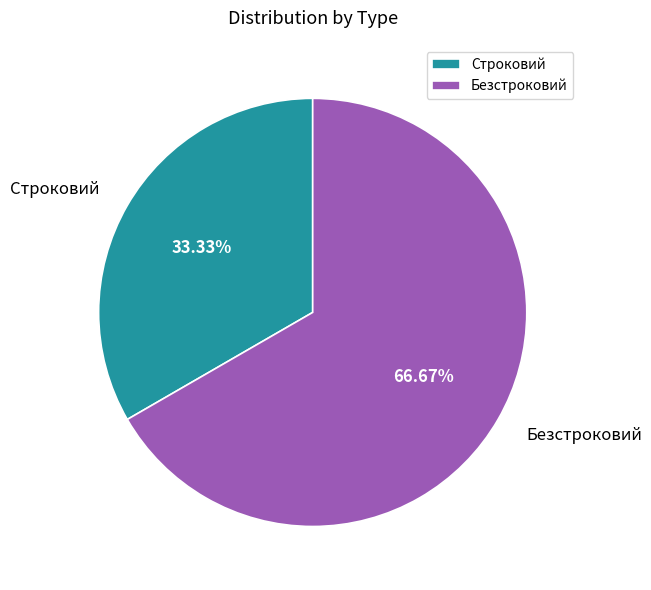

Which slice represents more than half of the pie?

Безстроковий